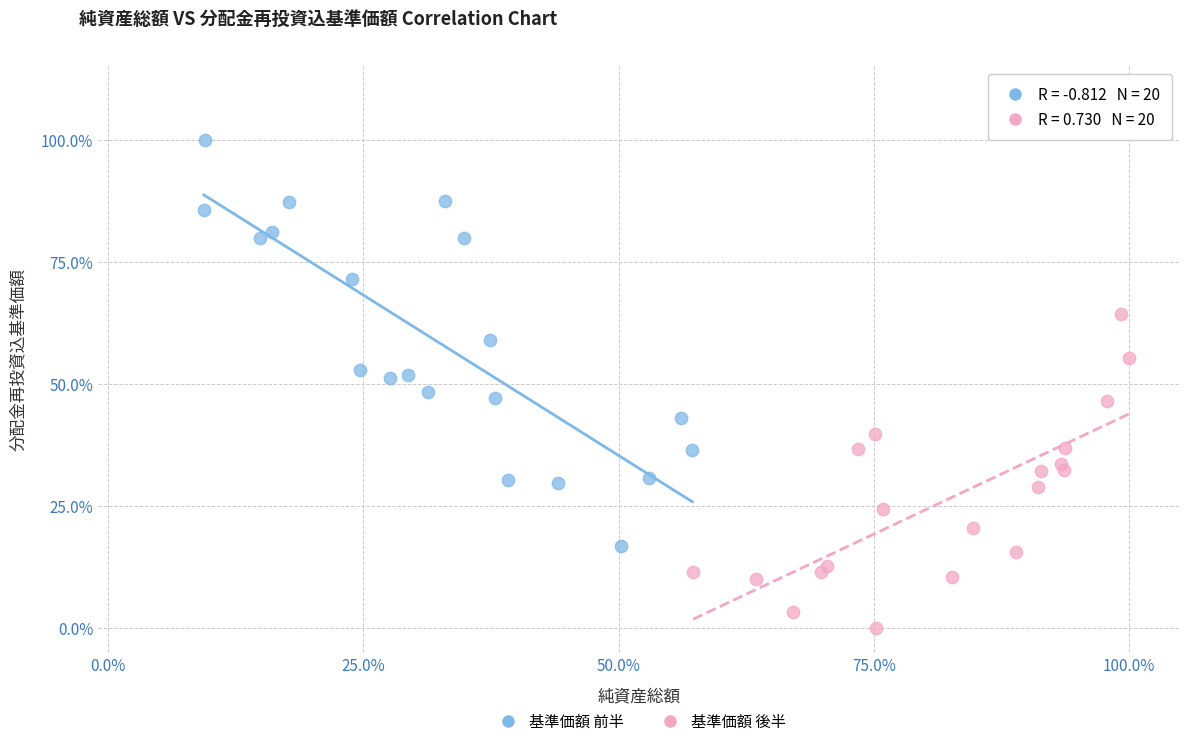

What are all the series names shown in the legend?

基準価額 前半, 基準価額 後半